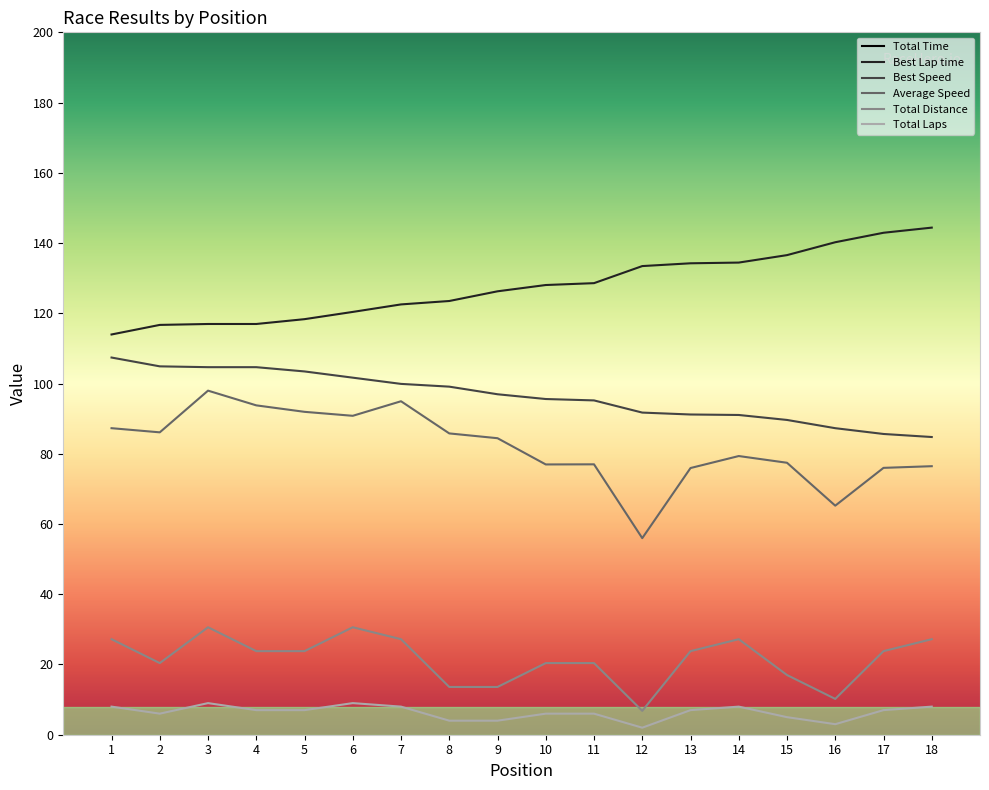

Reading right to left, list all the values displayed in this chart.

Total Time: 18=1280.7	17=1127.6	16=563.0	15=790.3	14=1234.0	13=1128.3	12=437.3	11=953.8	10=954.3	9=579.9	8=570.7	7=1031.2	6=1213.1	5=931.9	4=913.6	3=1124.4	2=852.9	1=1121.9
Best Lap time: 18=144.4	17=142.9	16=140.2	15=136.6	14=134.4	13=134.2	12=133.4	11=128.6	10=128.0	9=126.3	8=123.5	7=122.5	6=120.4	5=118.3	4=117.0	3=117.0	2=116.7	1=114.0
Best Speed: 18=84.8	17=85.6	16=87.3	15=89.6	14=91.0	13=91.2	12=91.7	11=95.2	10=95.6	9=96.9	8=99.1	7=99.9	6=101.7	5=103.4	4=104.7	3=104.7	2=104.9	1=107.4
Average Speed: 18=76.5	17=76.0	16=65.2	15=77.4	14=79.4	13=75.9	12=56.0	11=77.0	10=77.0	9=84.4	8=85.8	7=95.0	6=90.8	5=91.9	4=93.8	3=98.0	2=86.1	1=87.3
Total Distance: 18=27.2	17=23.8	16=10.2	15=17.0	14=27.2	13=23.8	12=6.8	11=20.4	10=20.4	9=13.6	8=13.6	7=27.2	6=30.6	5=23.8	4=23.8	3=30.6	2=20.4	1=27.2
Total Laps: 18=8.0	17=7.0	16=3.0	15=5.0	14=8.0	13=7.0	12=2.0	11=6.0	10=6.0	9=4.0	8=4.0	7=8.0	6=9.0	5=7.0	4=7.0	3=9.0	2=6.0	1=8.0